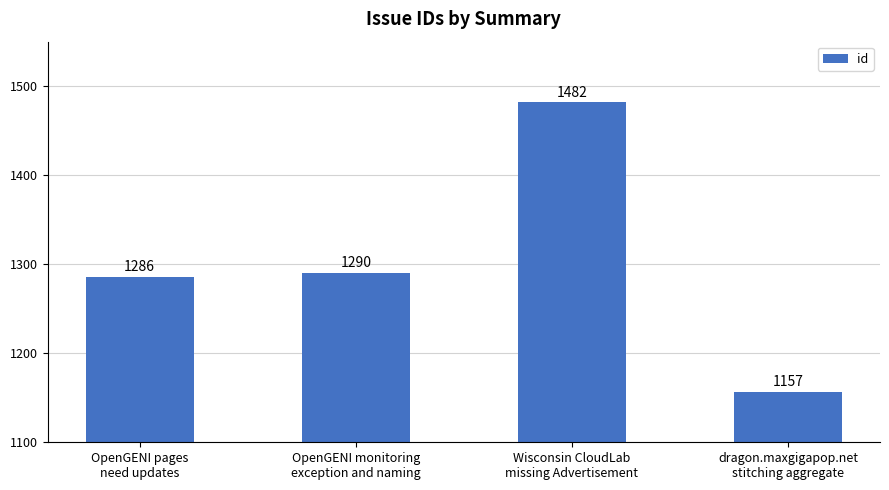

What is the change in value from Wisconsin CloudLab
missing Advertisement to dragon.maxgigapop.net
stitching aggregate?

-325